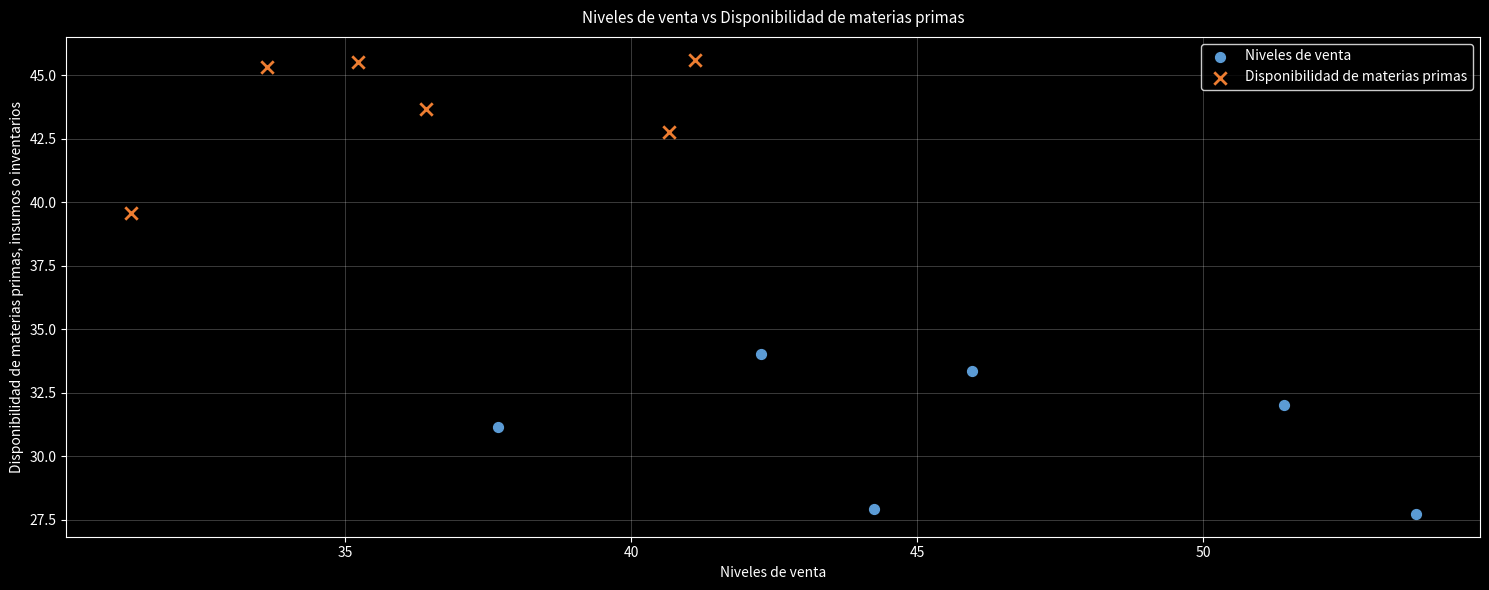

Which series contains the highest Y value?

Disponibilidad de materias primas